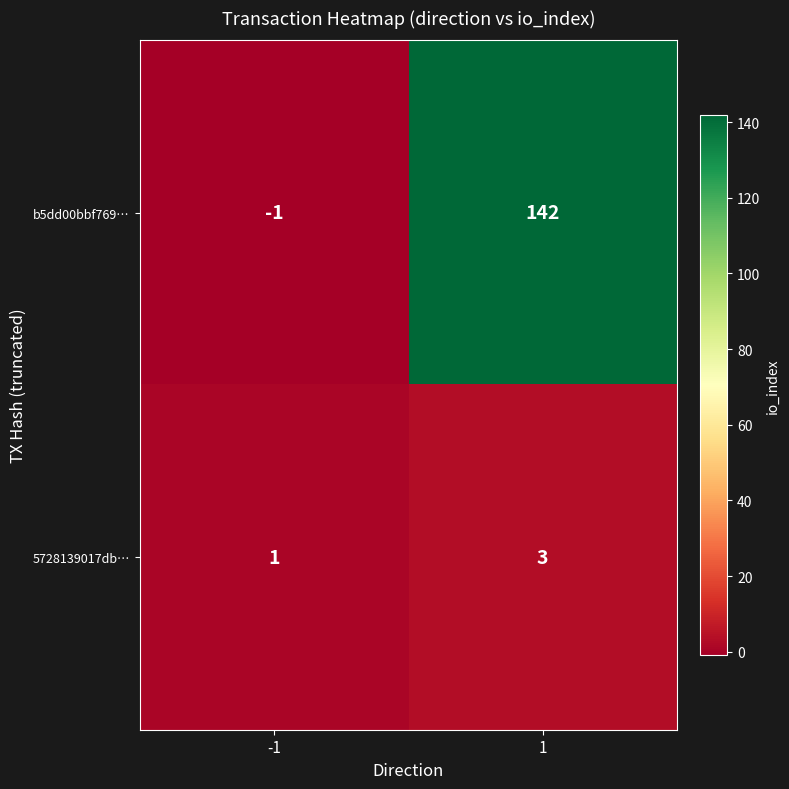

What is the spread (max minus min) of values at -1?

2